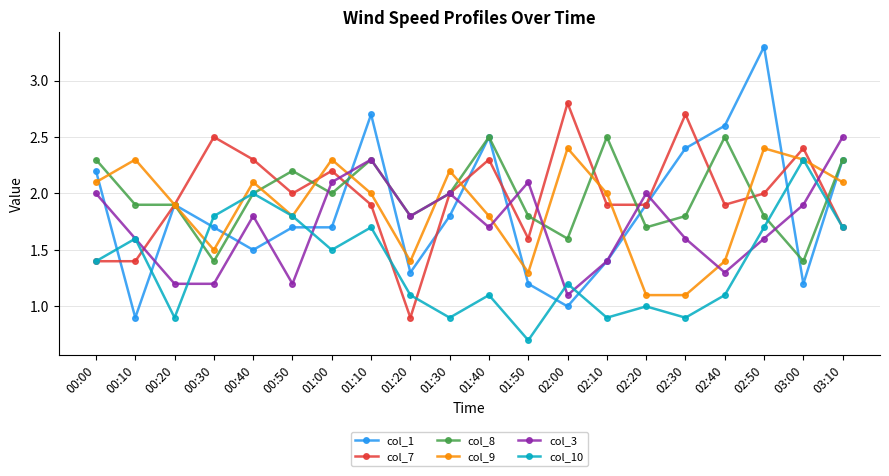

What is the sum of all col_1 values?

37.2